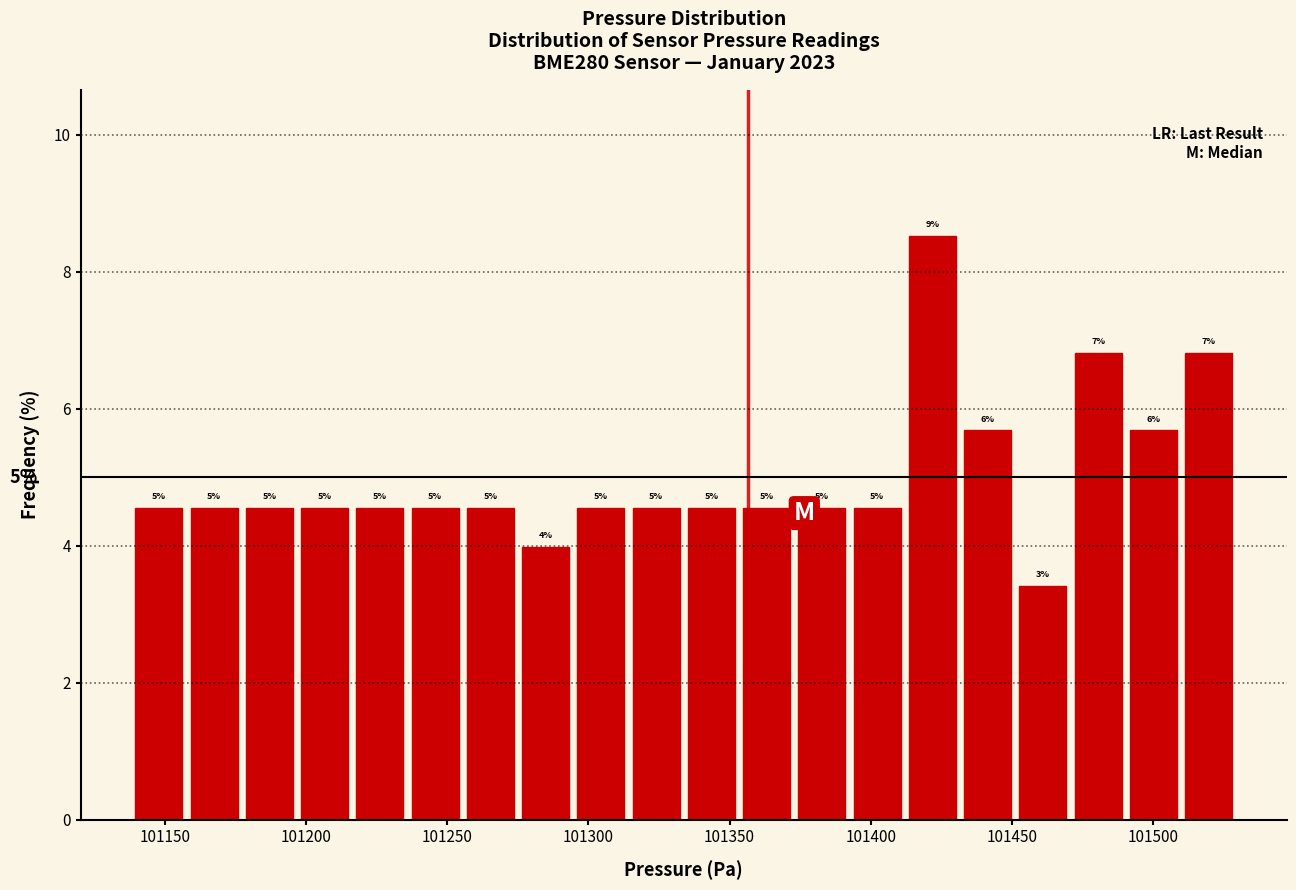

Around what value on the x-axis is the tallest bar? Give the approximate position of its centre, as read against the axis.

101420